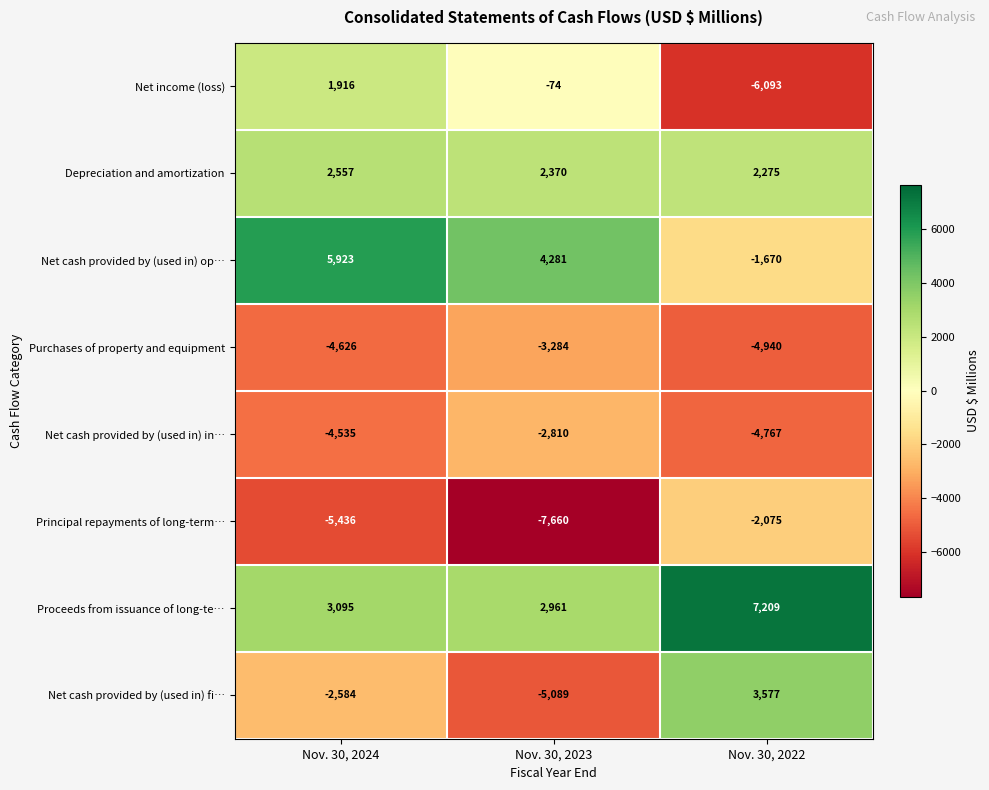

What is the sum of all Purchases of property and equipment values?

-12850